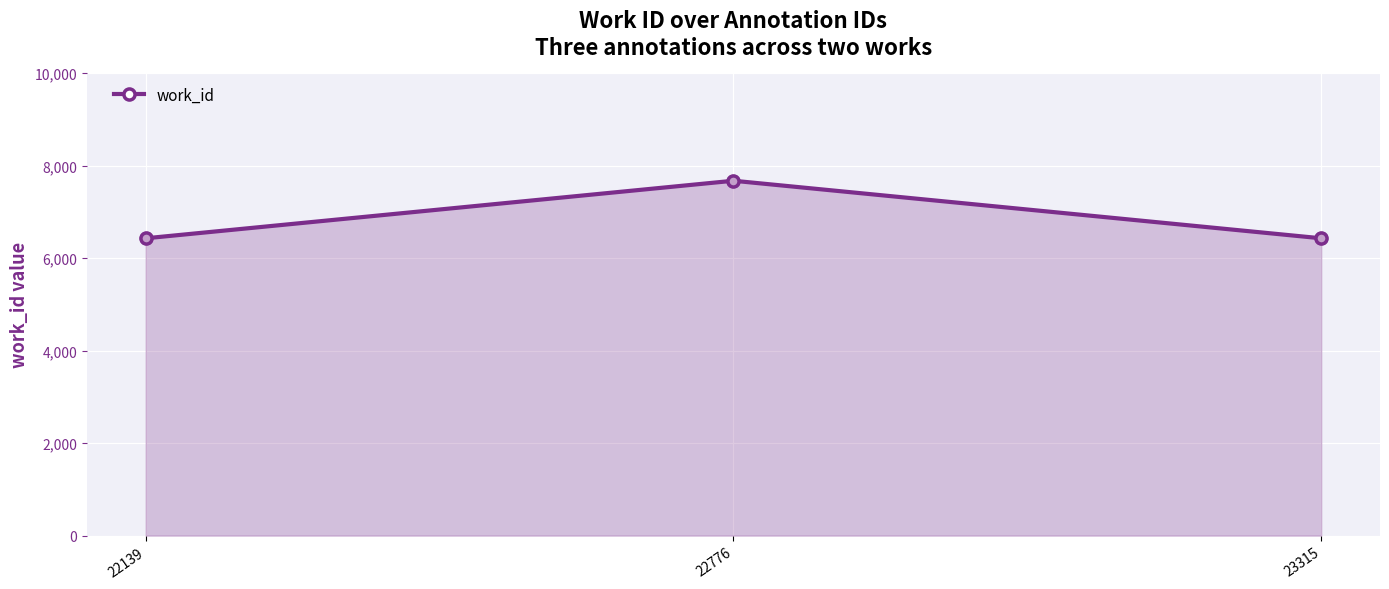

Between 22139 and 22776, which is larger?

22776